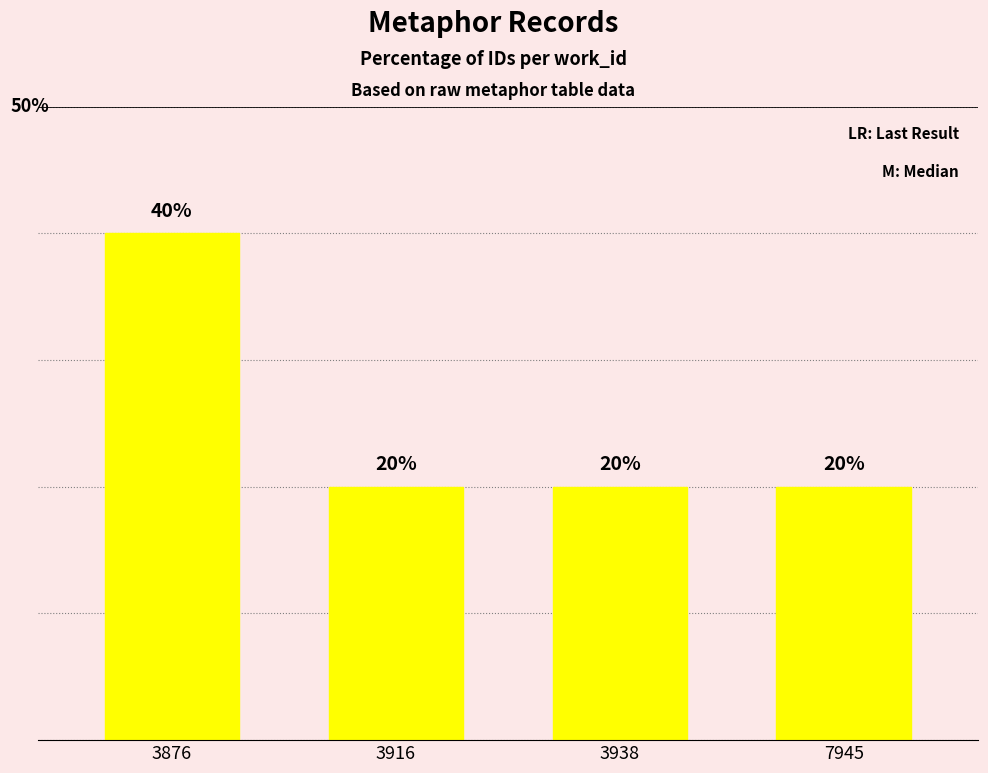

At which category does the chart reach its minimum across all series?

3916